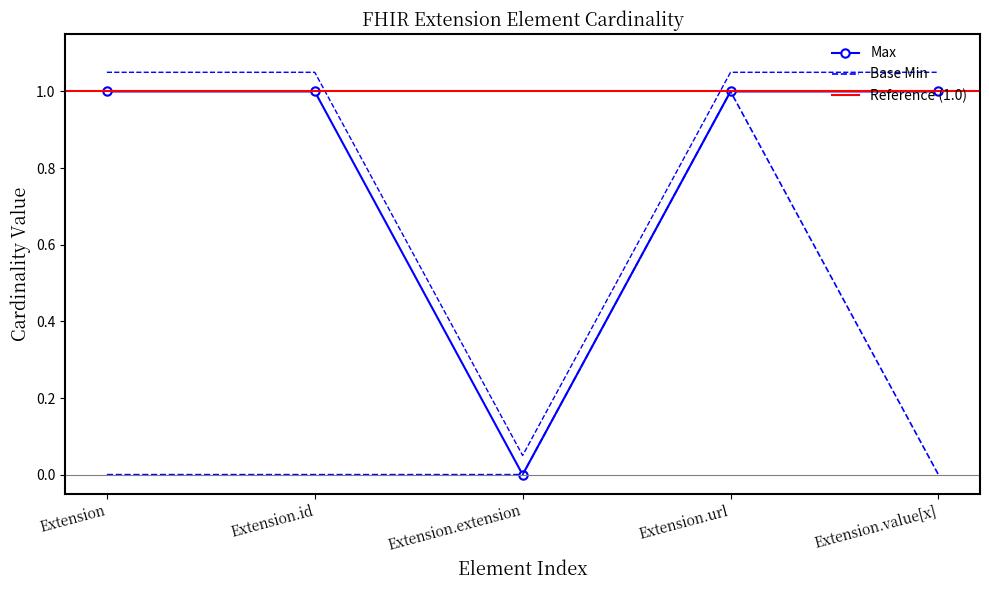

Where is the first local minimum for Max?

Extension.extension